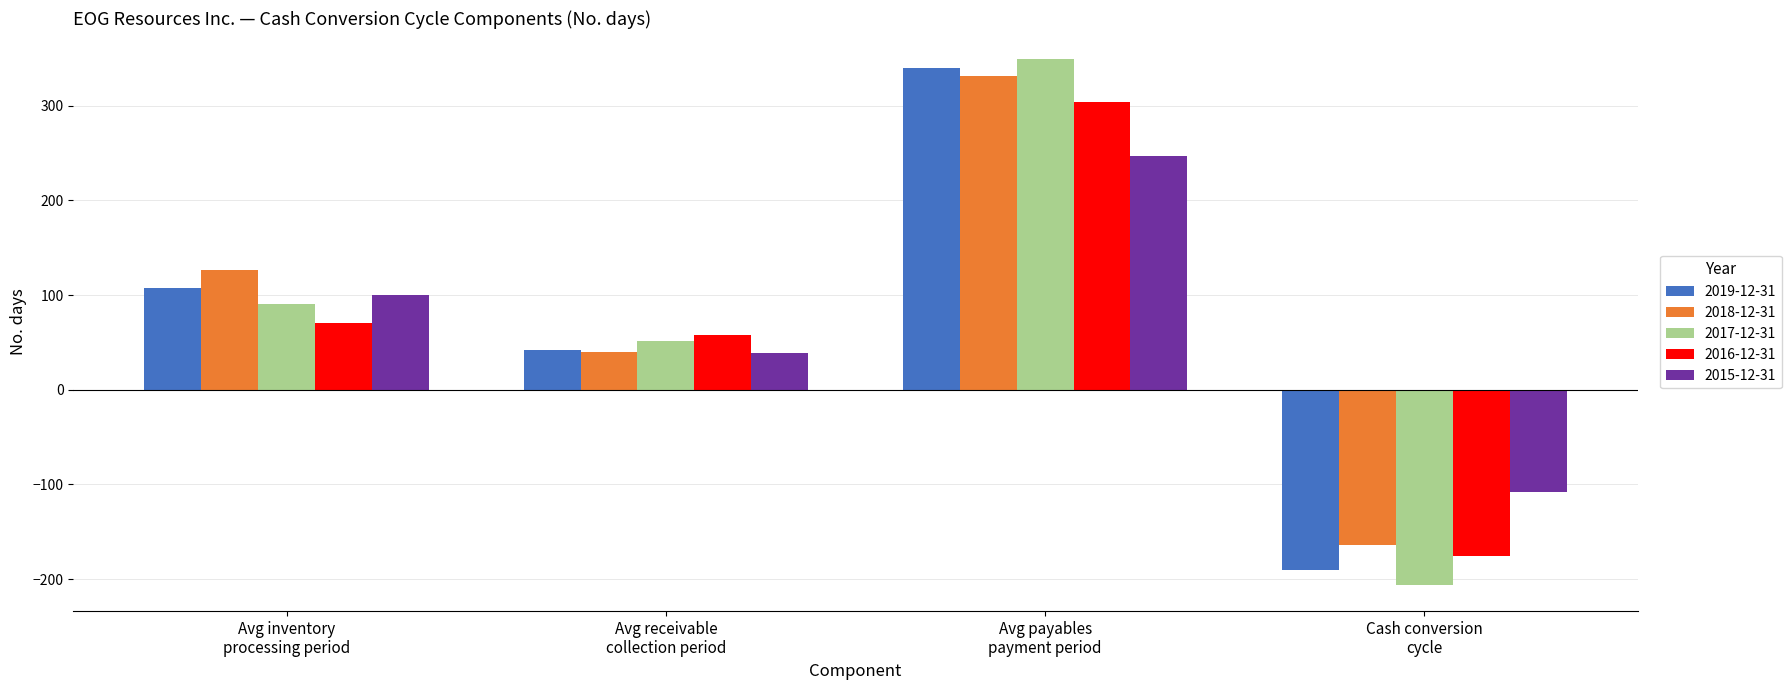

What is the difference between the 2015-12-31 values at Avg payables
payment period and Avg inventory
processing period?

147